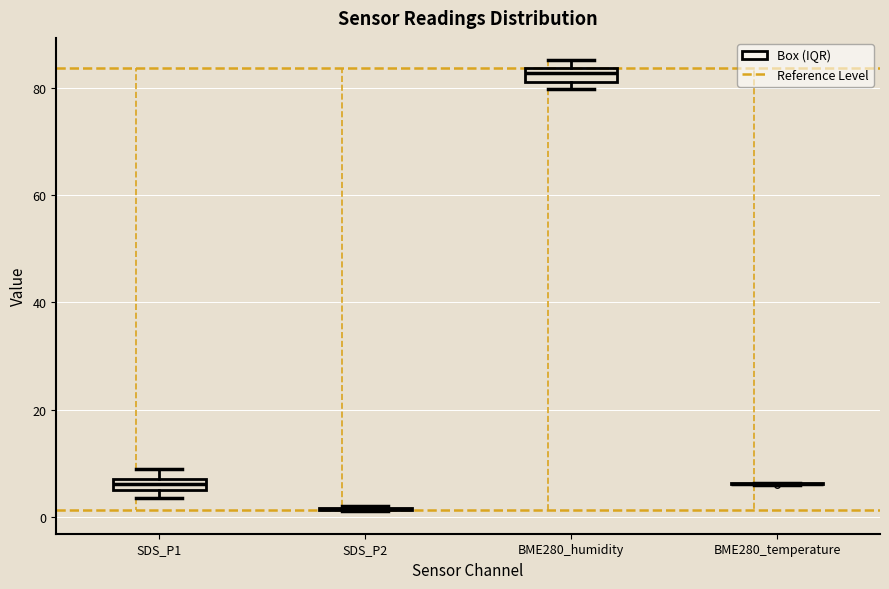

Where is the upper edge of the box for SDS_P1 on the y-axis? The values are not printed on the chart, so give them approximately, as read against the axis.

8